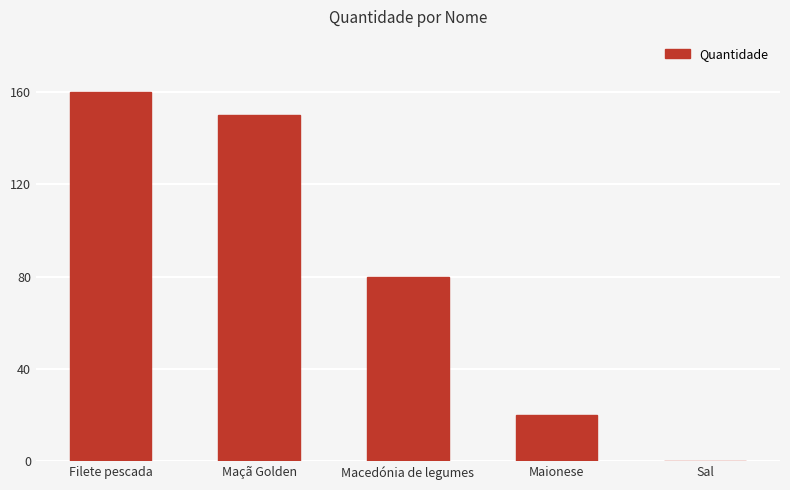

Reading left to right, extract all data points from this chart.

160.0	150.0	80.0	20.0	0.1